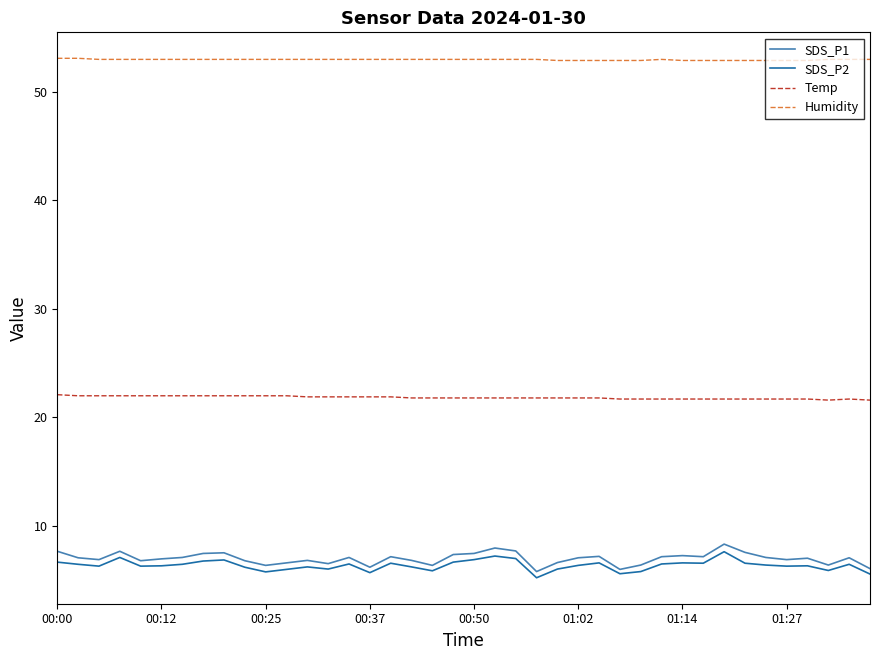

True or false: Temp and SDS_P2 cross at least once.

False